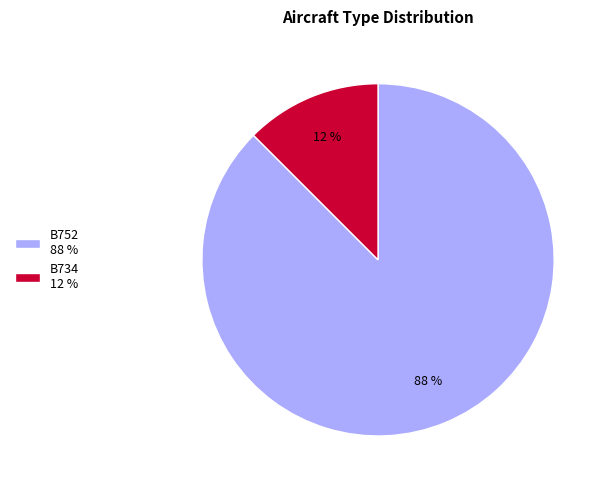

Rank the categories by value from highest to lowest.

B752, B734